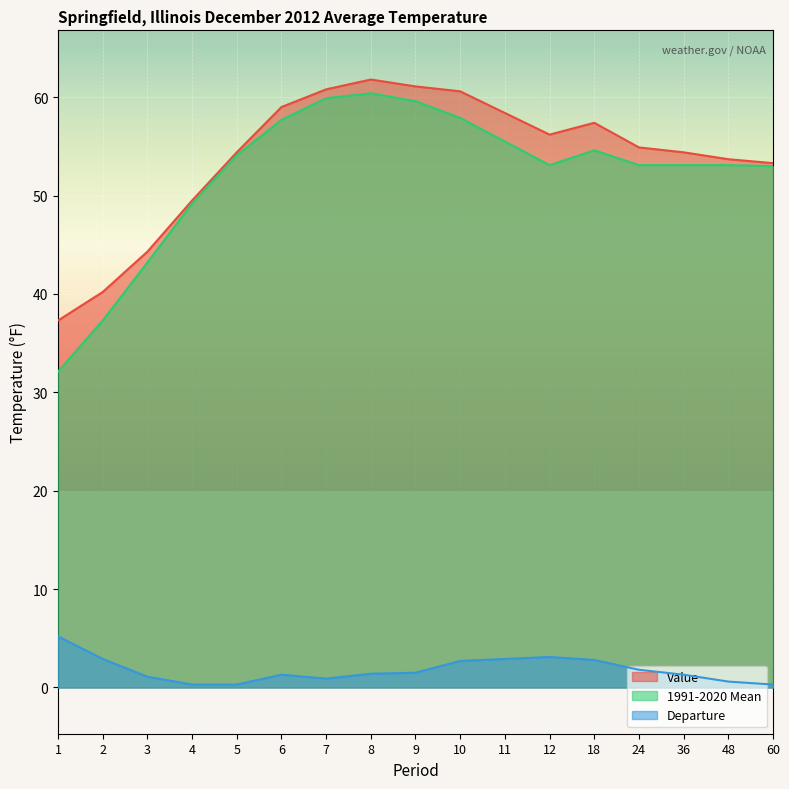

The Value series shows 54.9 at 24. True or false?

True